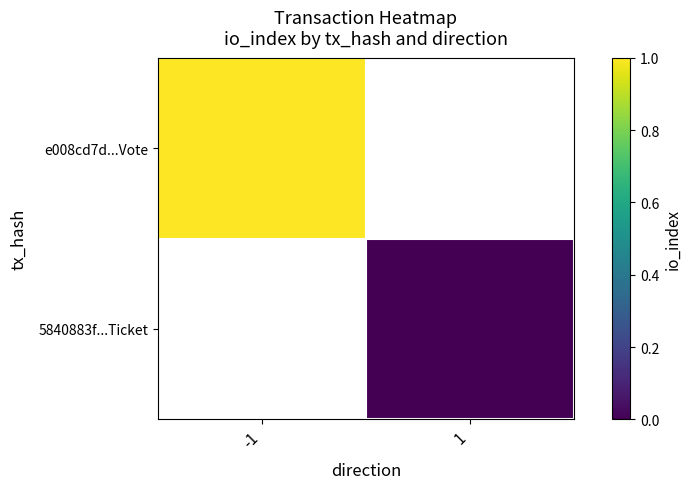

True or false: 5840883f...Ticket has a value of 0.0 at 1.

True